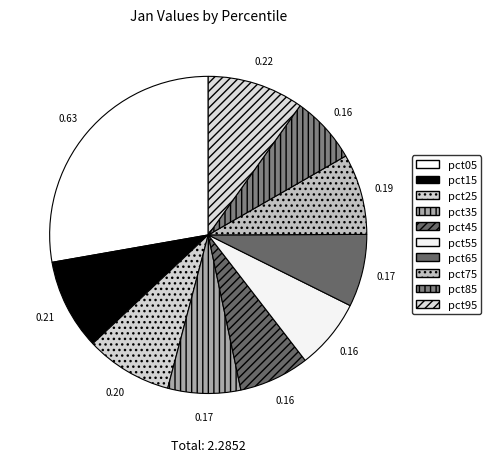

How many slices are in this pie chart?

10